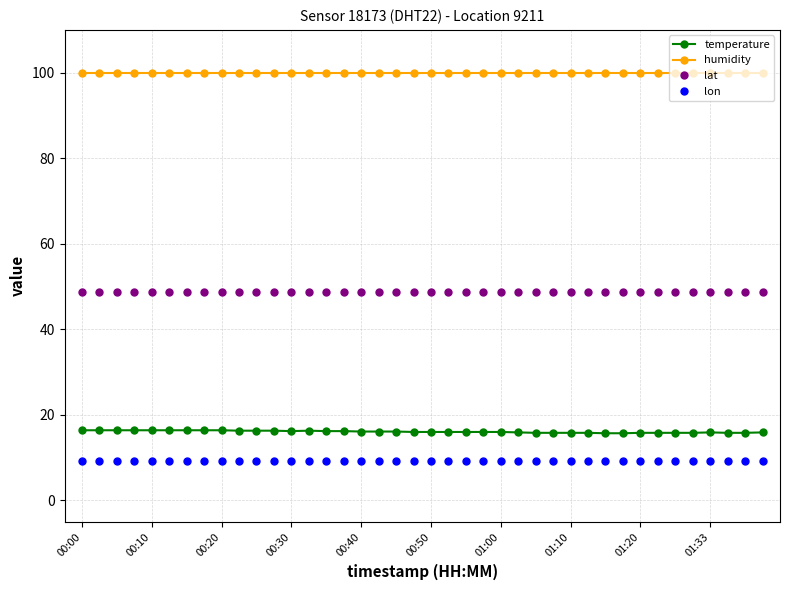

Does the chart have visible grid lines?

Yes